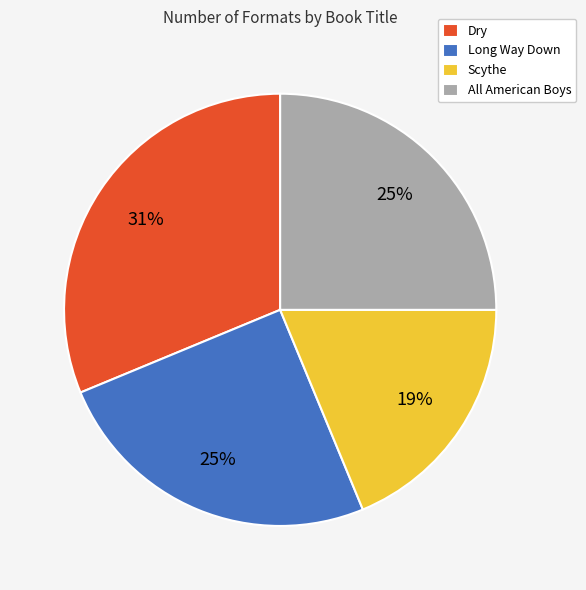

To the nearest percent, what is the average slice percentage?

25%